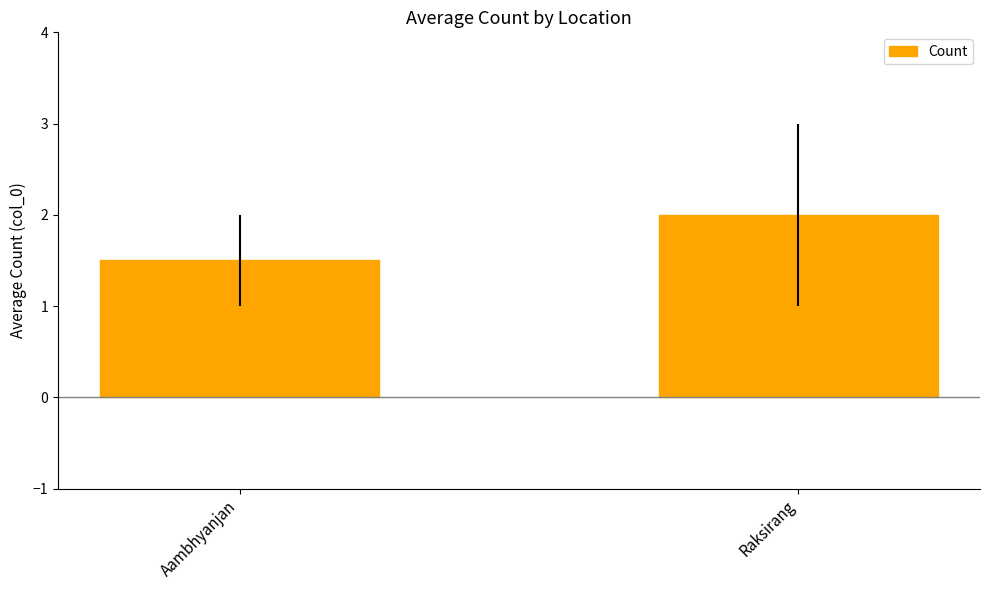

Rank the categories by value from lowest to highest.

Aambhyanjan, Raksirang